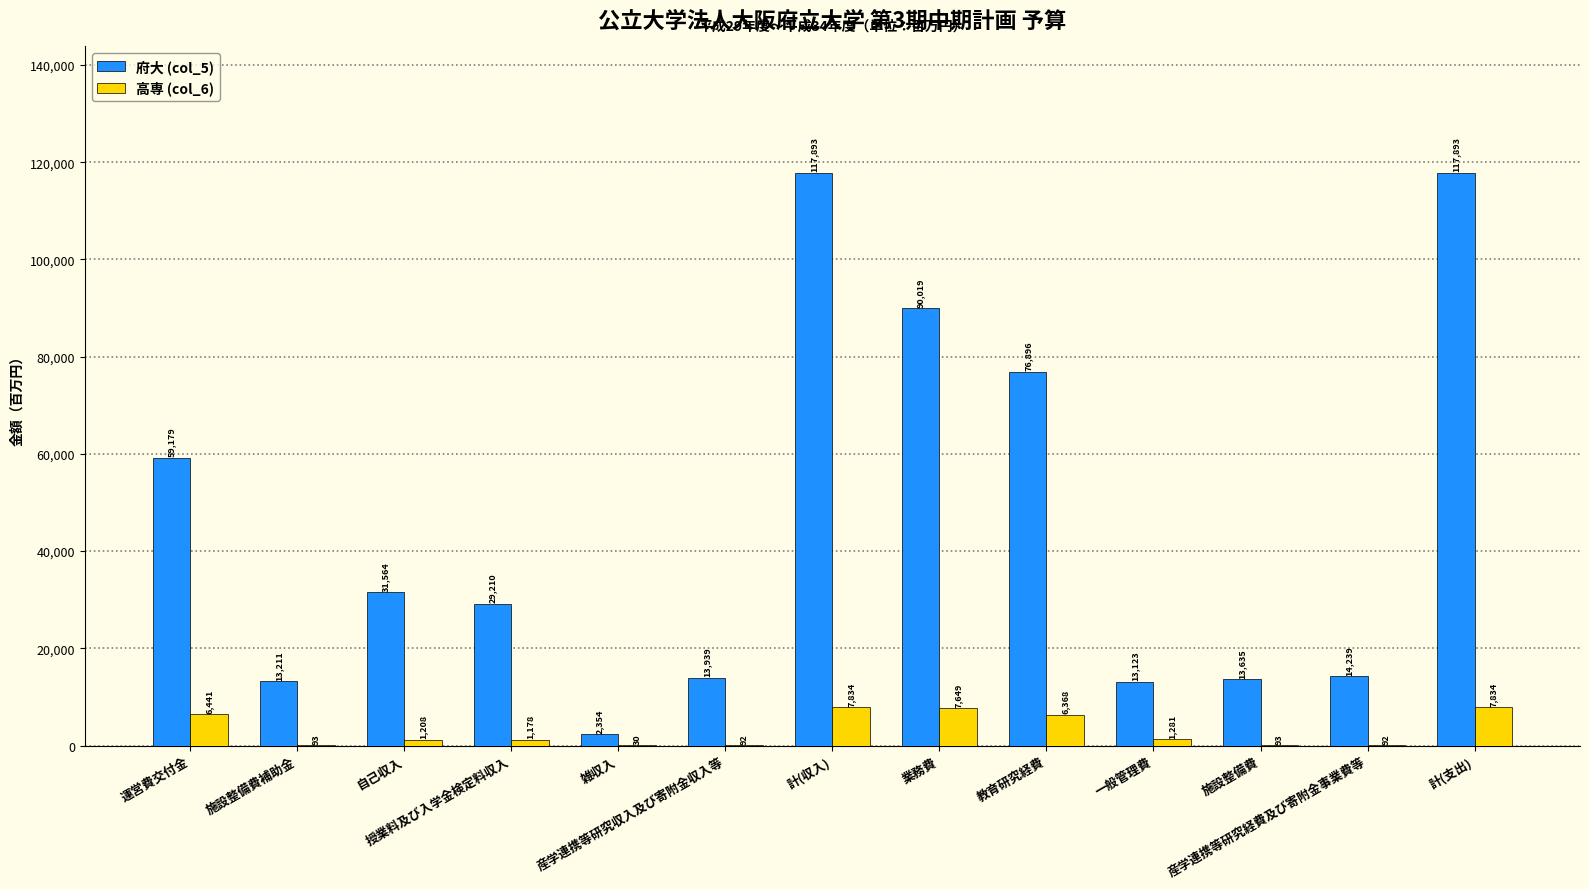

Where is 府大 (col_5) nearest to the value 60123?

運営費交付金